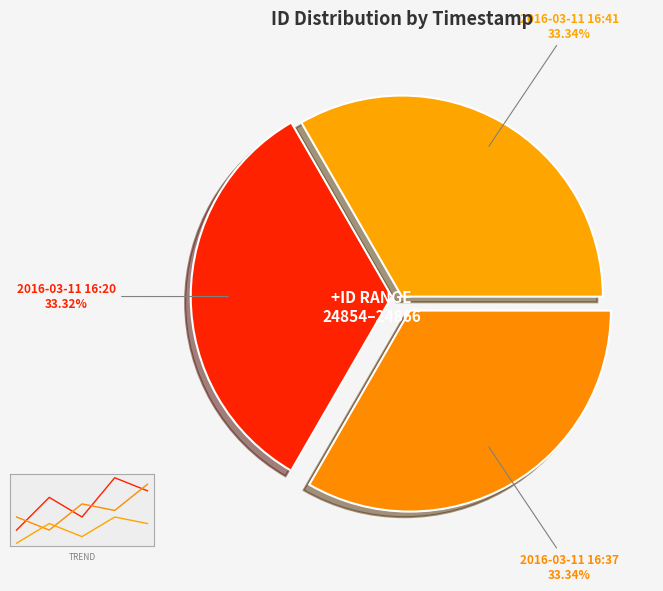

Does any single category account for the majority?

No